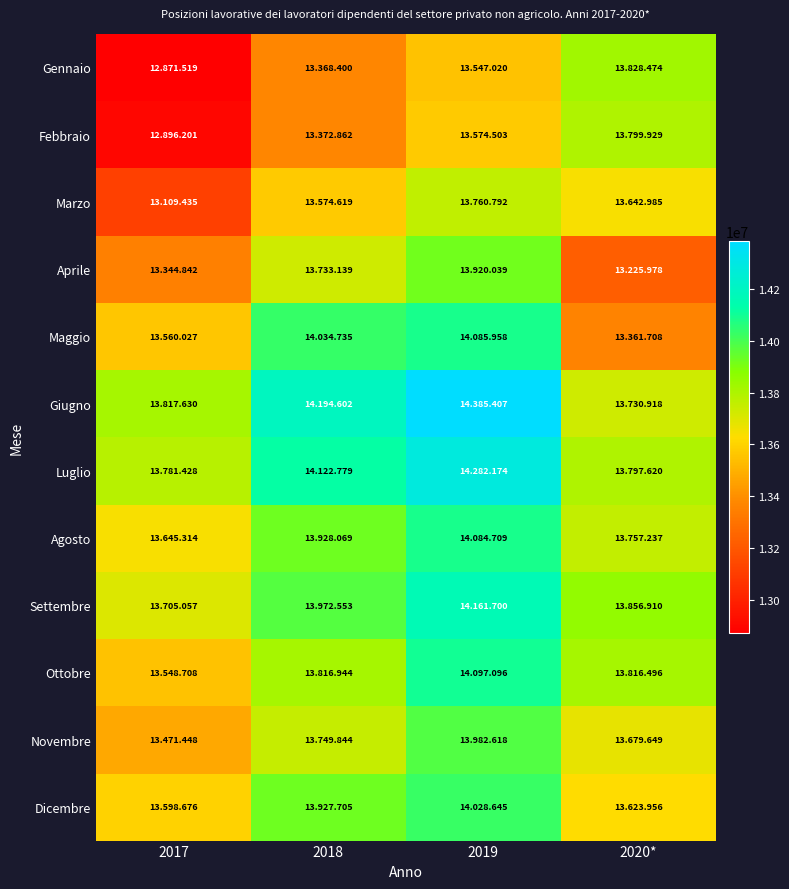

How many distinct data groups are displayed?

12